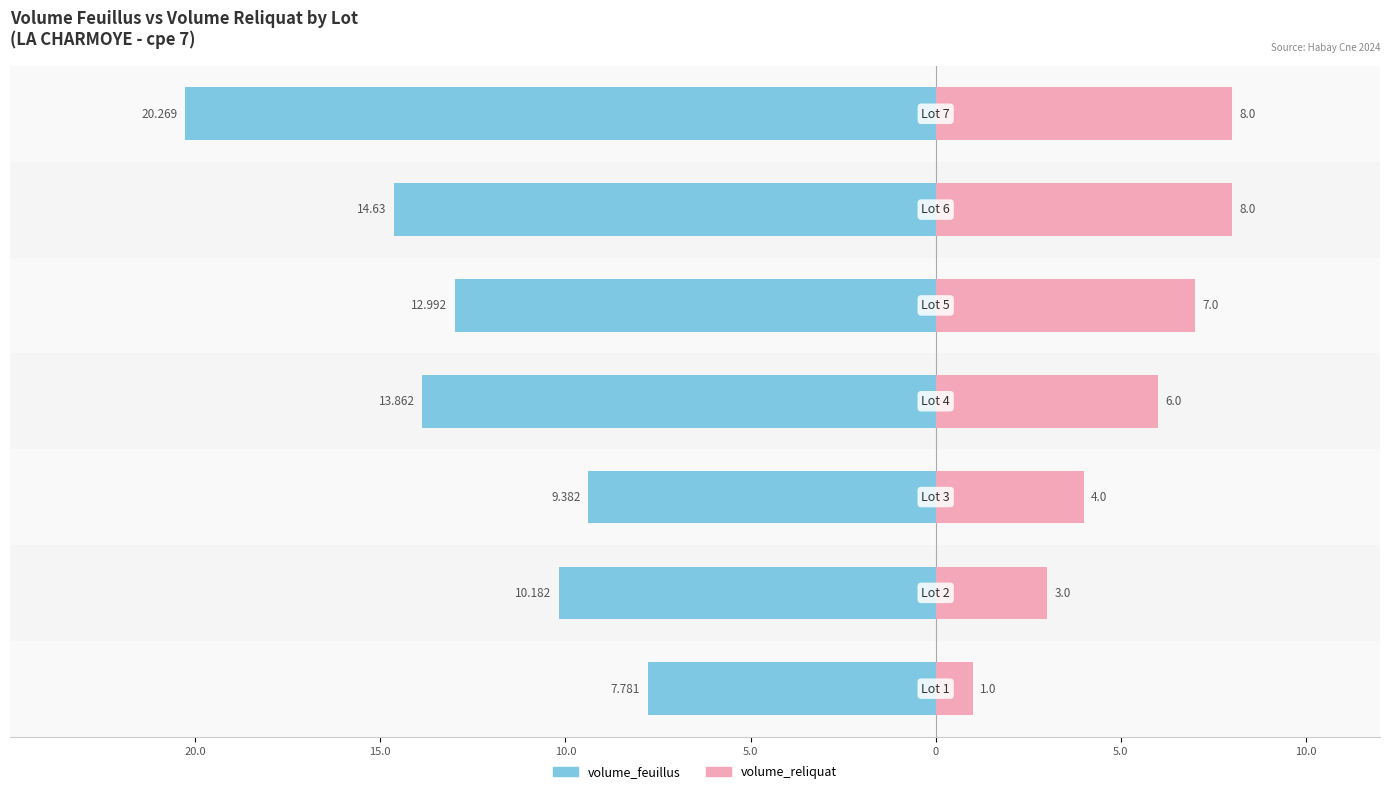

Which series has the widest spread of values?

volume_feuillus